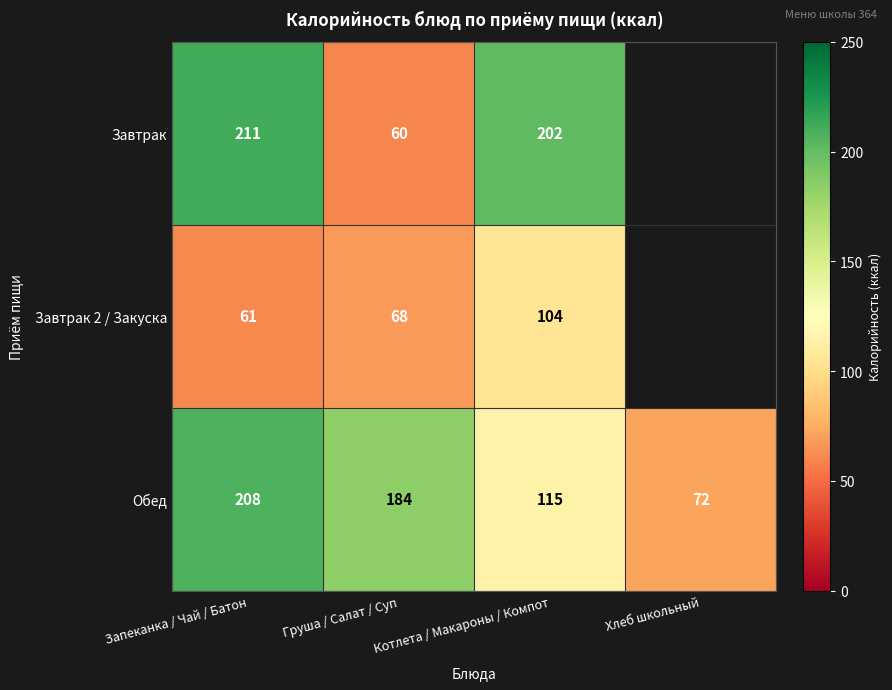

Which series changed the most between Запеканка / Чай / Батон and Котлета / Макароны / Компот?

Обед